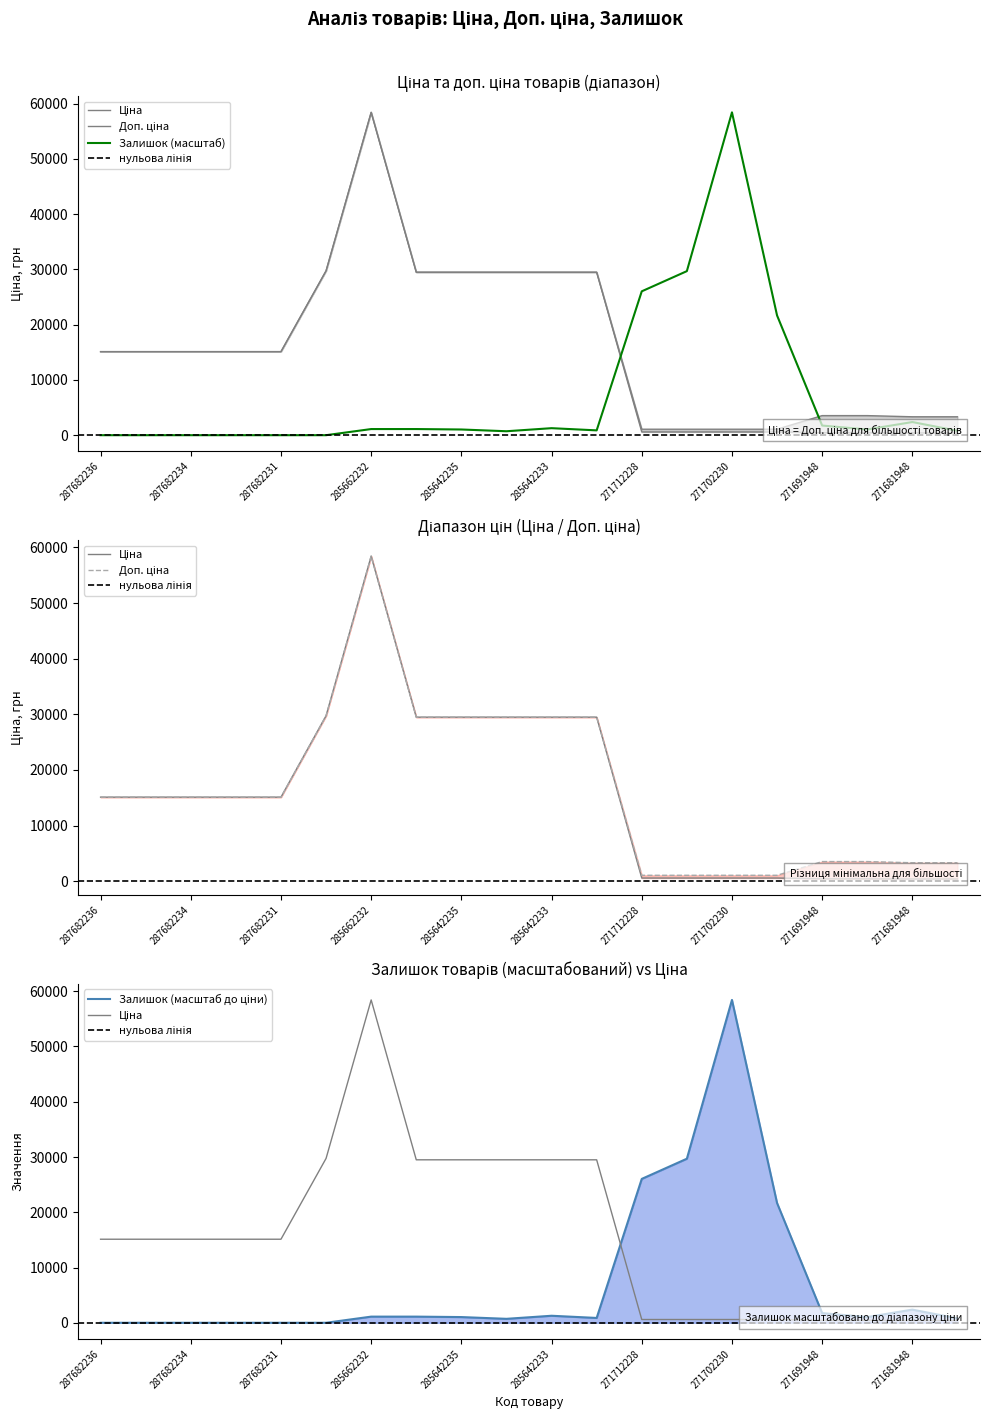

Count the number of categories in the chart.

20